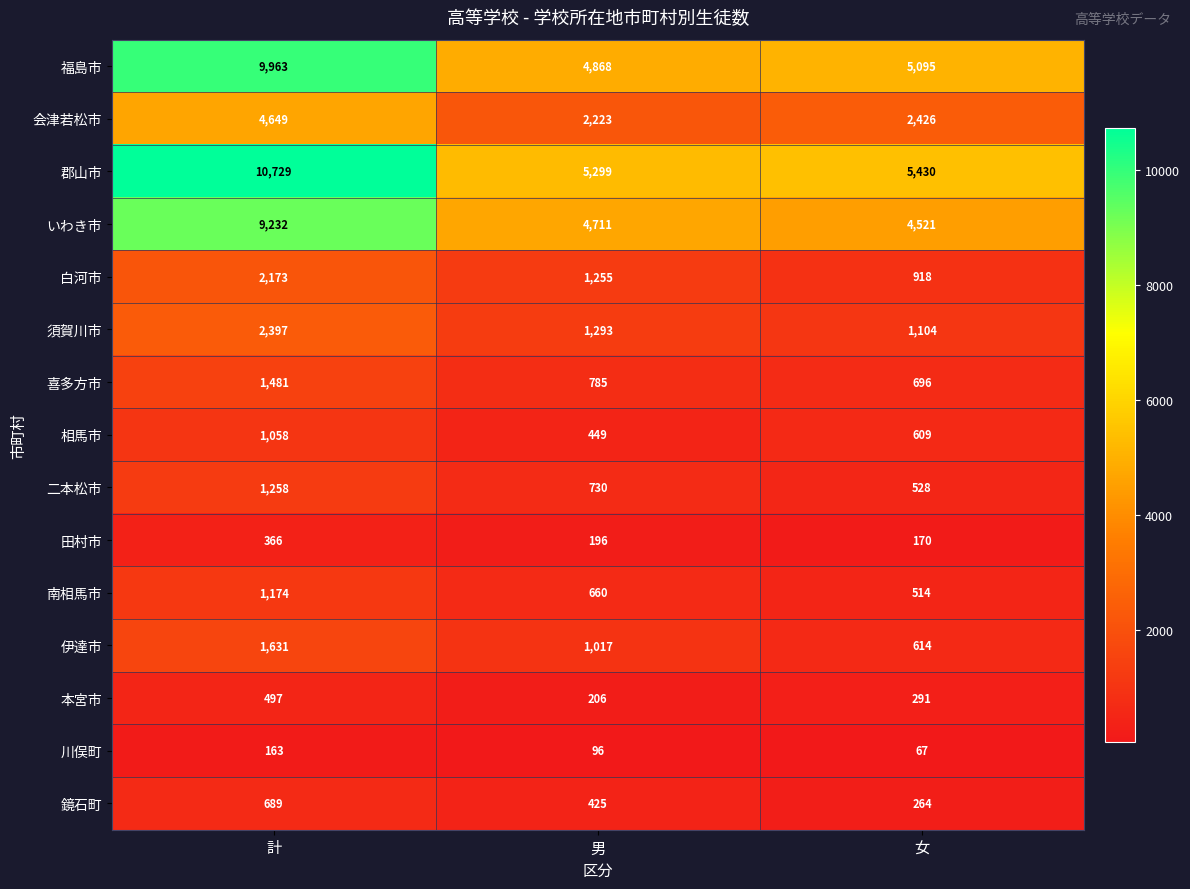

The いわき市 series shows 3242 at 計. True or false?

False